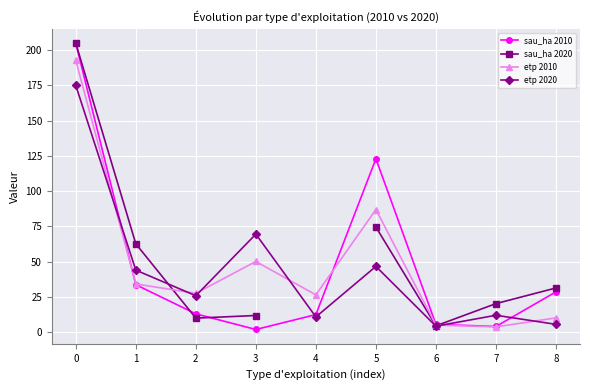

How many data points in sau_ha 2010 are above 12?

6